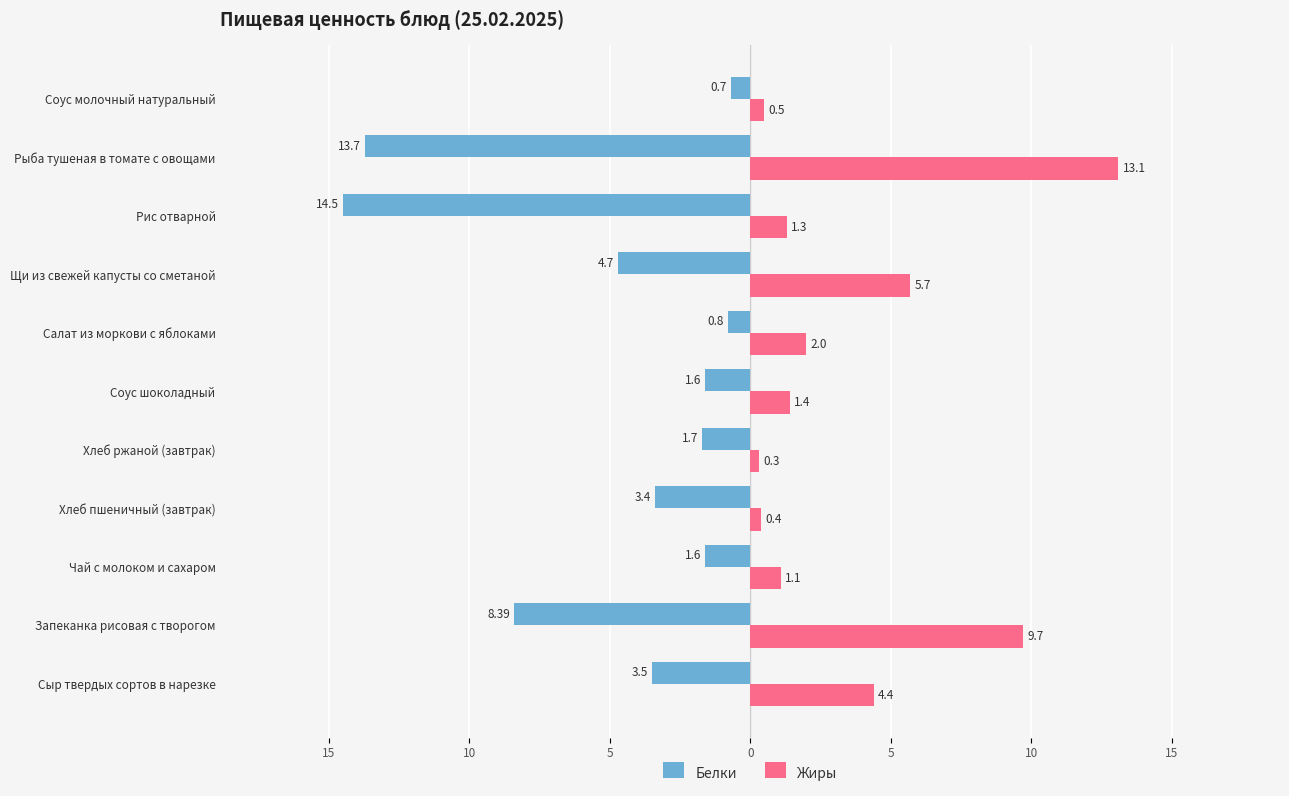

What are all the series names shown in the legend?

Белки, Жиры